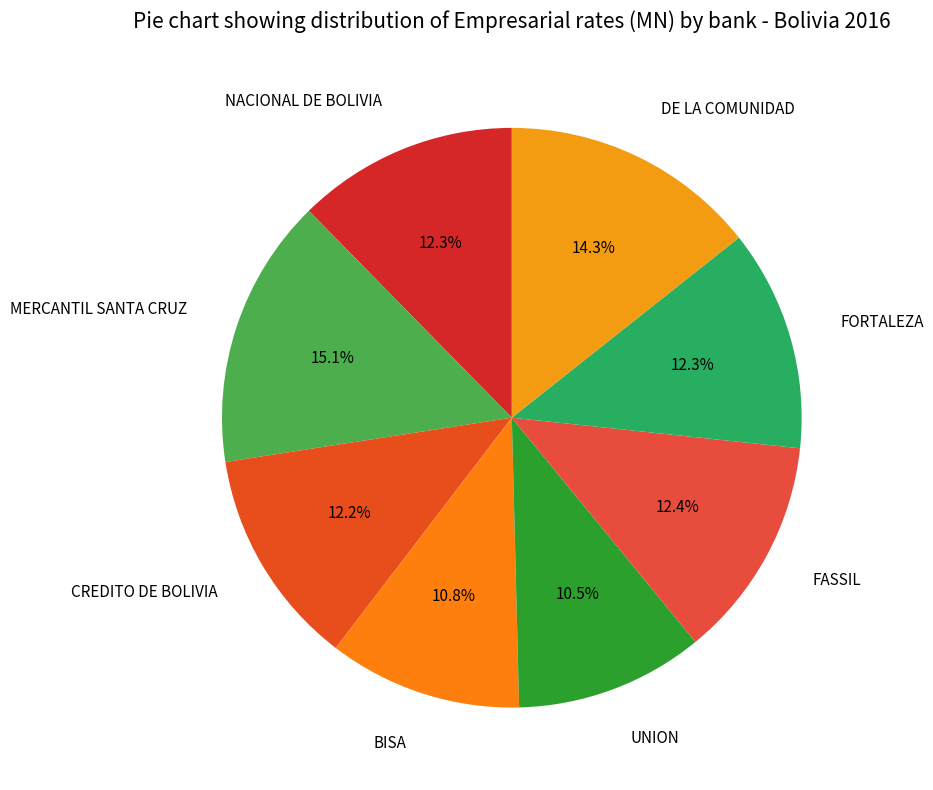

Which category has the biggest portion of the pie?

MERCANTIL SANTA CRUZ